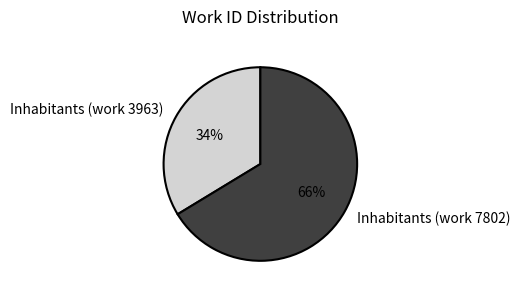

How many slices are in this pie chart?

2